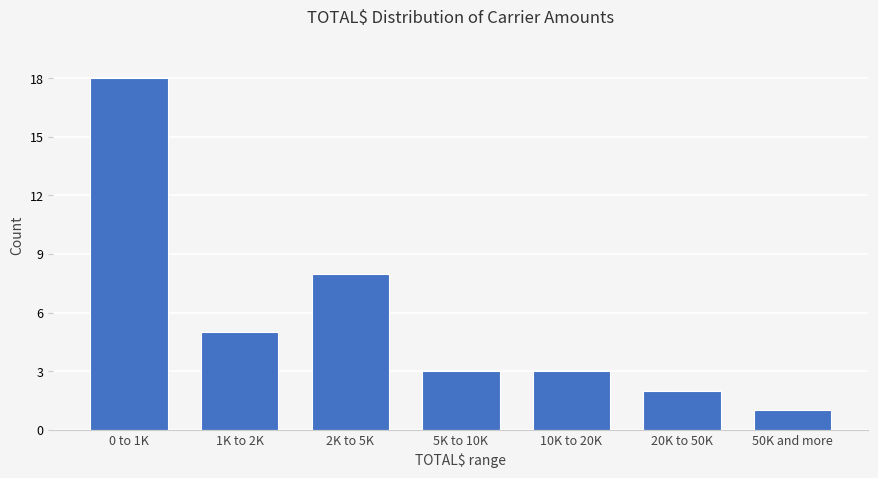

Reading left to right, transcribe all the data shown in this chart.

18	5	8	3	3	2	1